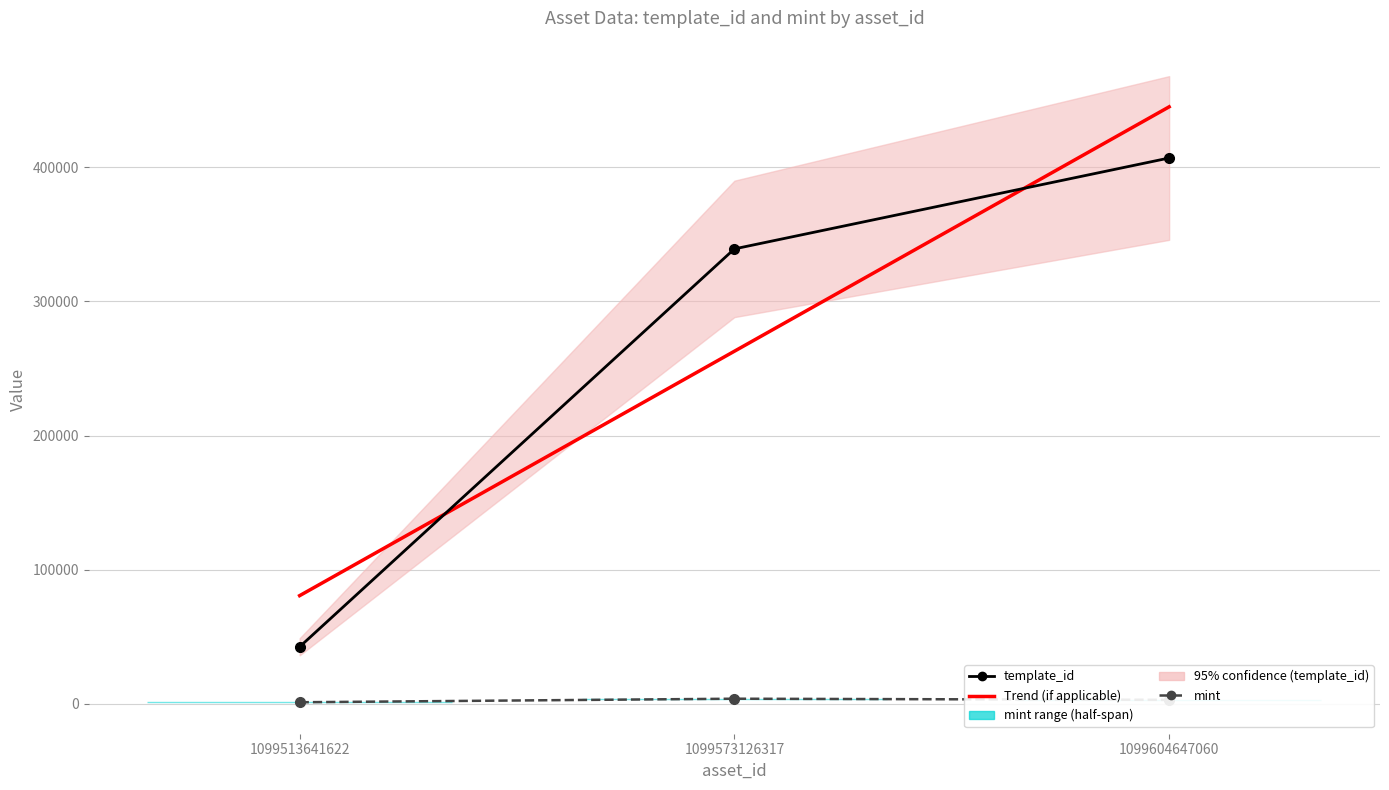

How many bars are there in each group?

2